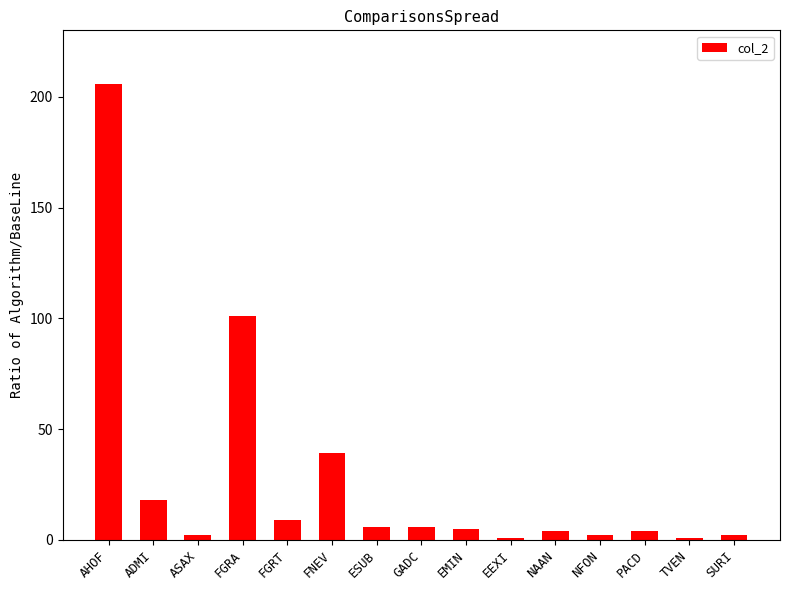

What is the label of the 1st bar from the left?

AHOF